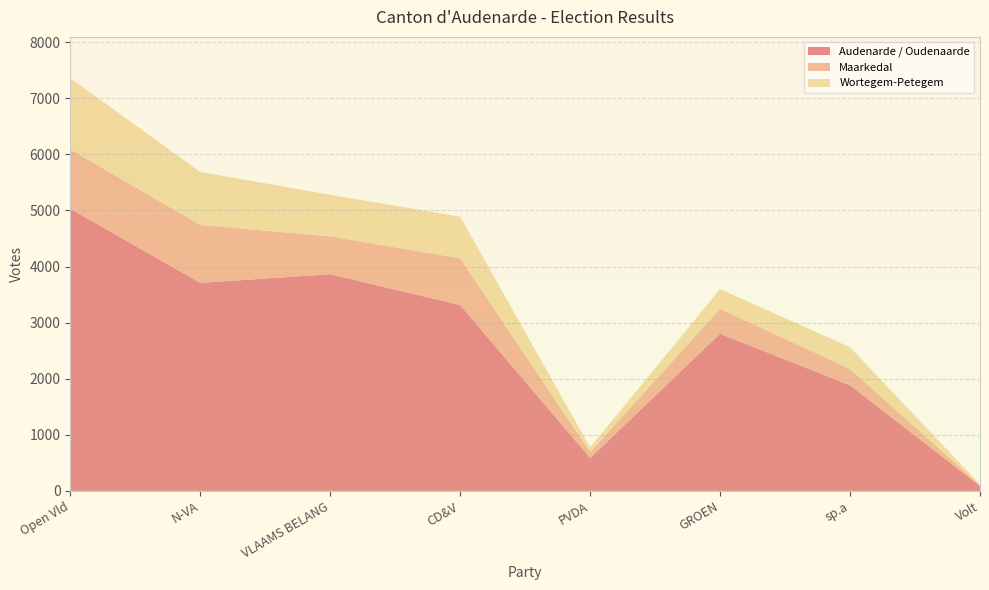

Reading left to right, transcribe all the data shown in this chart.

Audenarde / Oudenaarde: Open Vld=5027	N-VA=3708	VLAAMS BELANG=3862	CD&V=3313	PVDA=586	GROEN=2801	sp.a=1883	Volt=89
Maarkedal: Open Vld=1061	N-VA=1033	VLAAMS BELANG=675	CD&V=833	PVDA=107	GROEN=446	sp.a=291	Volt=11
Wortegem-Petegem: Open Vld=1270	N-VA=945	VLAAMS BELANG=742	CD&V=743	PVDA=83	GROEN=350	sp.a=387	Volt=16